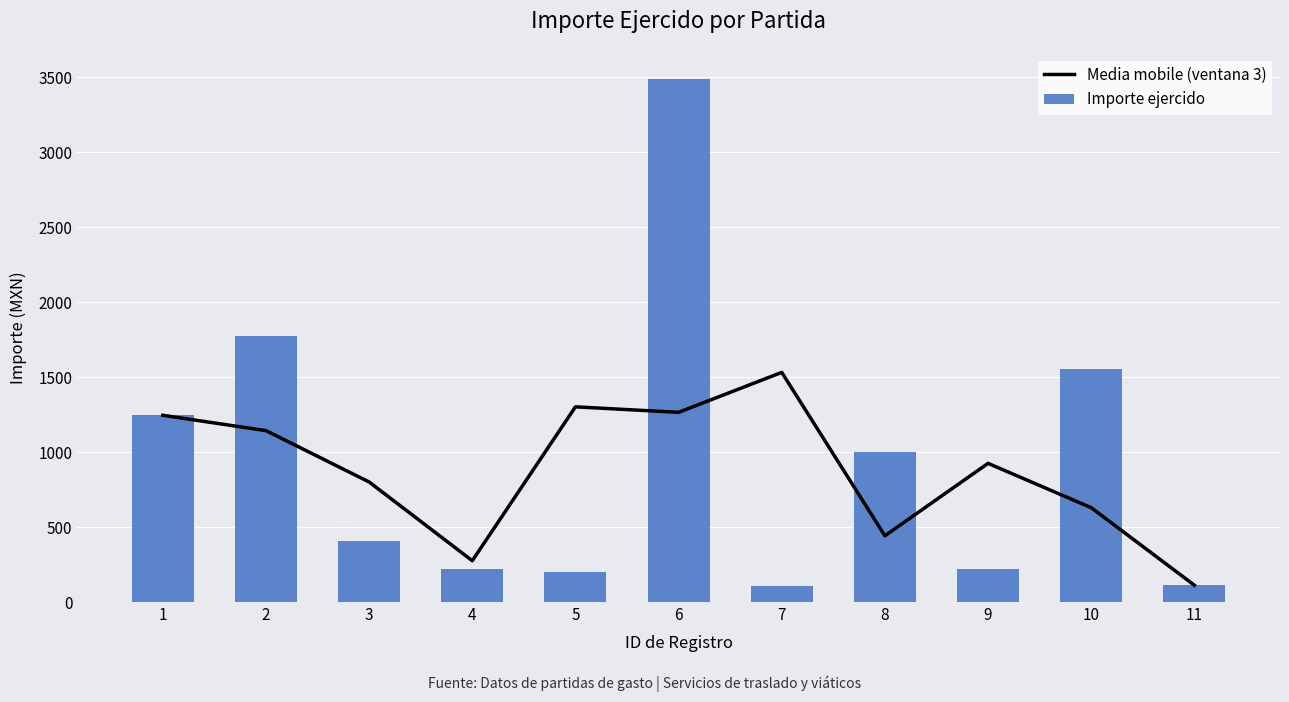

What is the smallest value displayed?

108.0